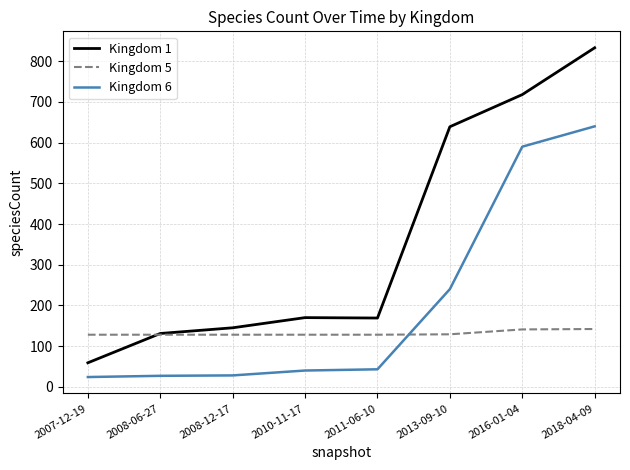

At which category is the sum across all series the highest?

2018-04-09